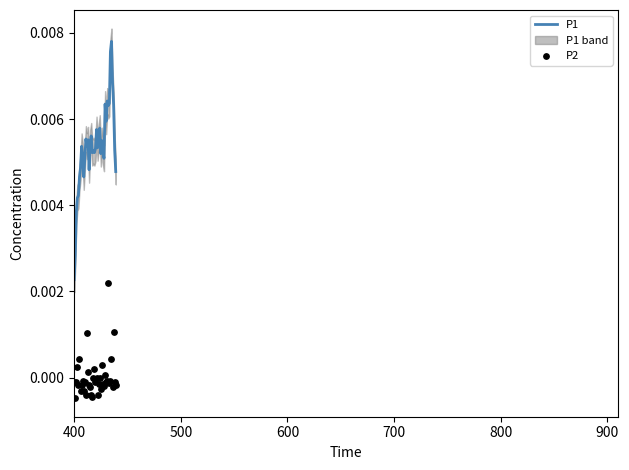

At how many categories does at least one series exceed 0?

40